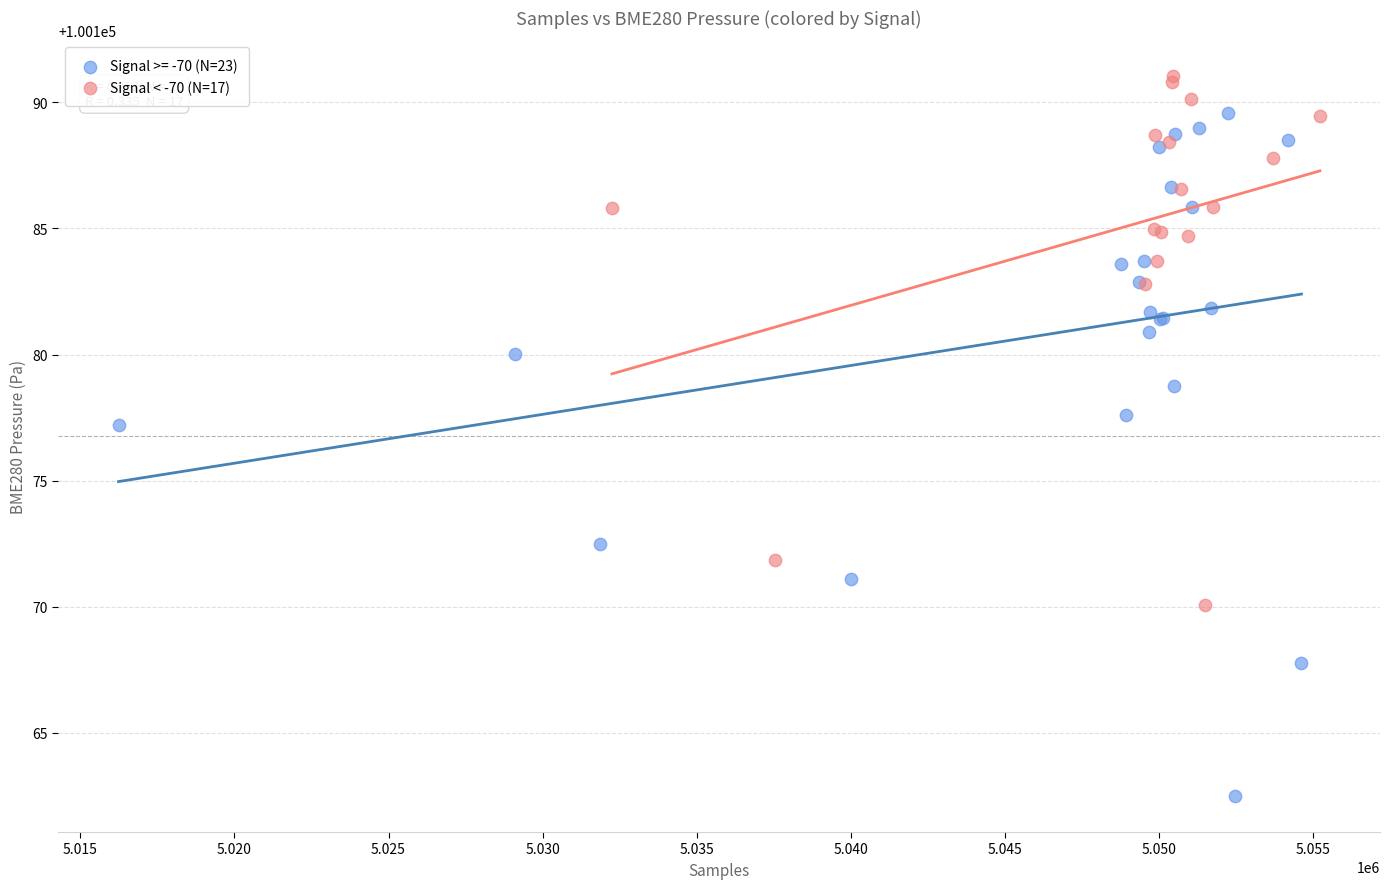

Which series has the widest spread of Y values?

Signal >= -70 (N=23)